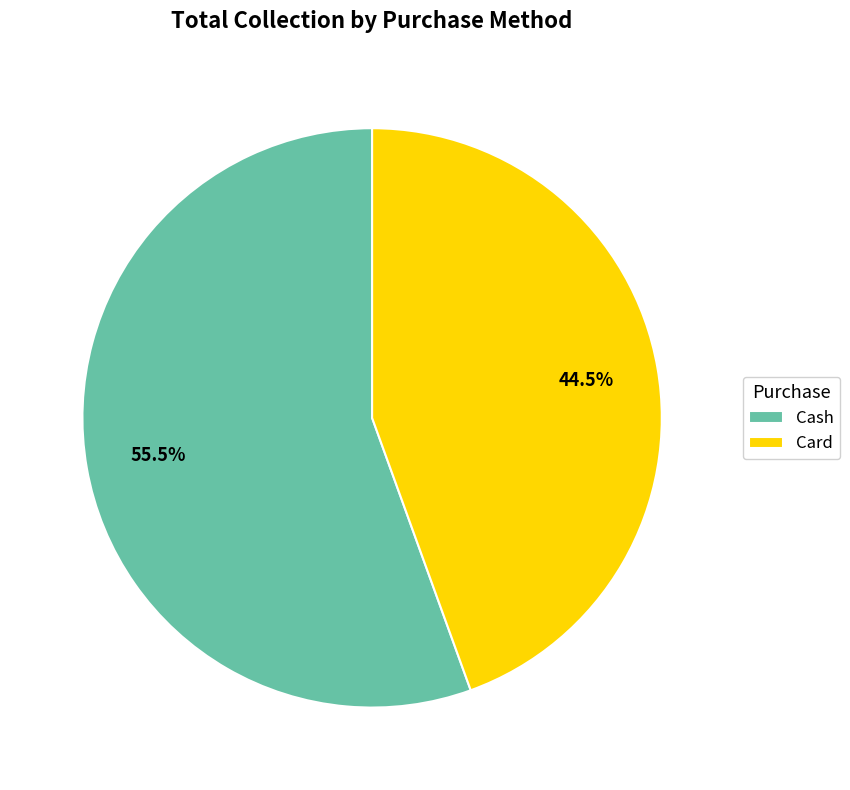

To the nearest percent, what is the combined percentage of Card and Cash?

100%